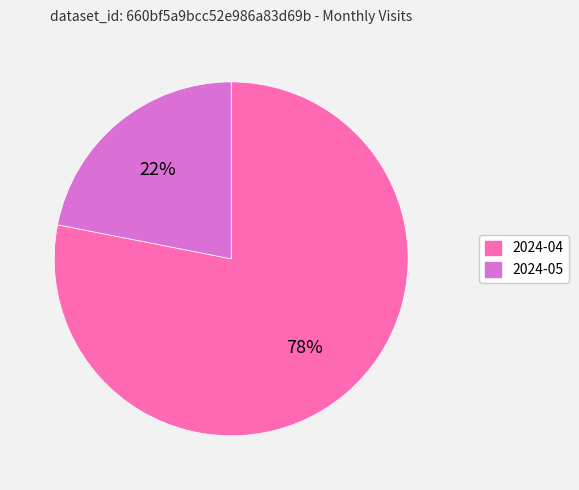

How many slices are in this pie chart?

2